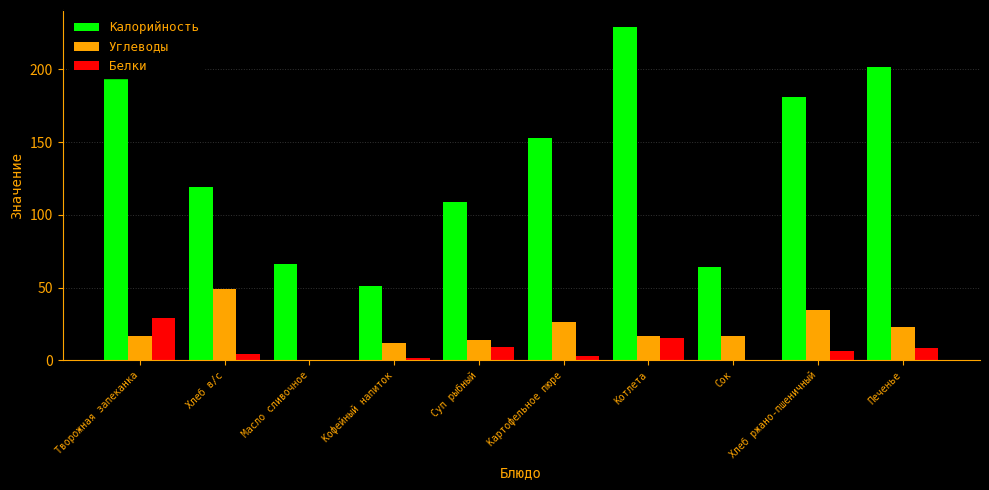

Which series has the largest total across all categories?

Калорийность